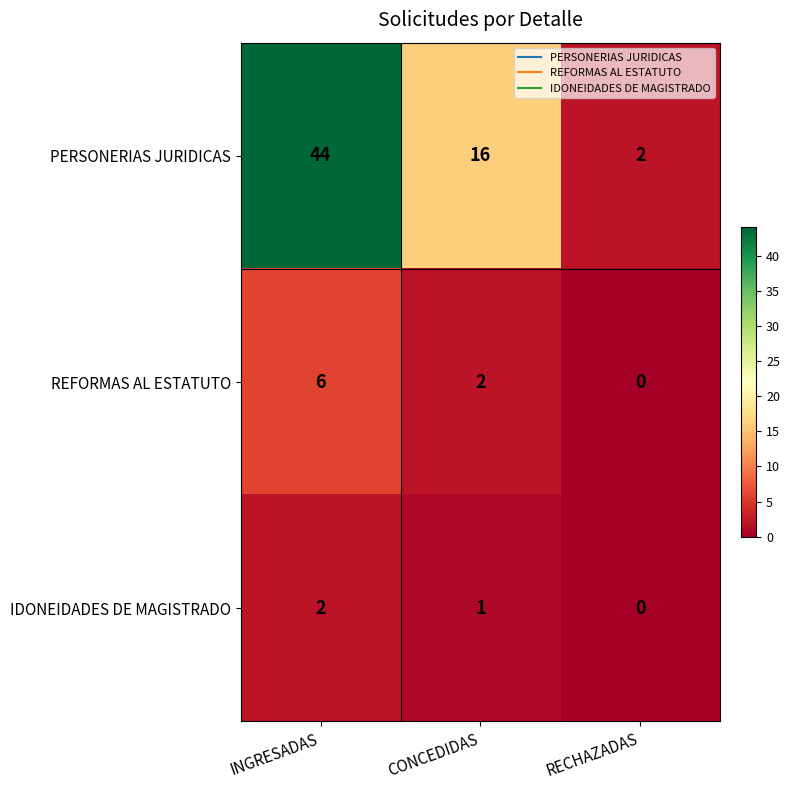

Reading right to left, extract all data points from this chart.

PERSONERIAS JURIDICAS: 2	16	44
REFORMAS AL ESTATUTO: 0	2	6
IDONEIDADES DE MAGISTRADO: 0	1	2